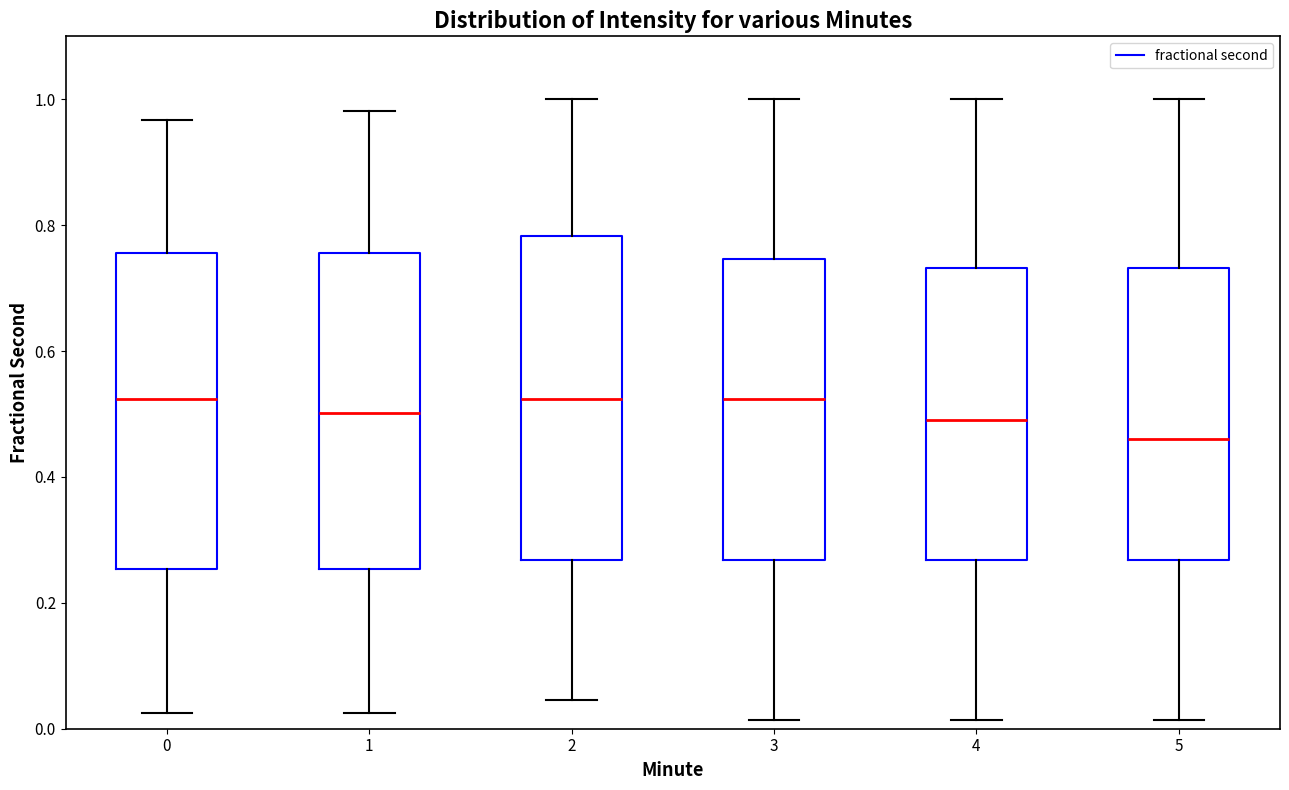

Reading left to right, read every box against the y-axis: the position of its median line, the range the box covers, and the ends of its whiskers. The values are not printed on the chart, so give them approximately, as read against the axis.

0: median 0.52, box 0.26 to 0.76, whiskers 0.02 to 0.96
1: median 0.50, box 0.26 to 0.76, whiskers 0.02 to 0.98
2: median 0.52, box 0.26 to 0.78, whiskers 0.04 to 1.00
3: median 0.52, box 0.26 to 0.74, whiskers 0.02 to 1.00
4: median 0.50, box 0.26 to 0.74, whiskers 0.02 to 1.00
5: median 0.46, box 0.26 to 0.74, whiskers 0.02 to 1.00